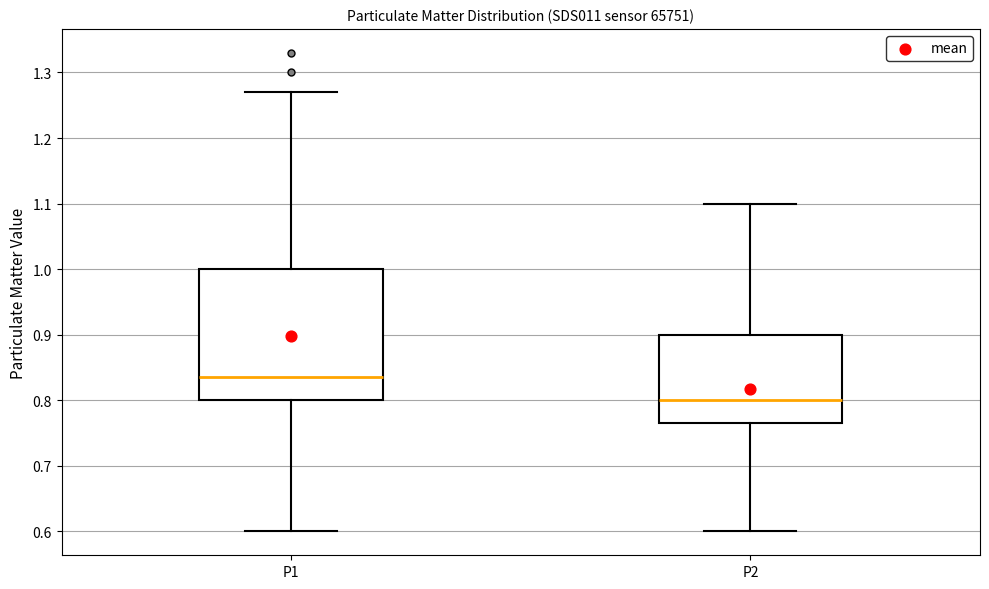

Comparing the boxes themselves (not the whiskers), which one is the tallest?

P1